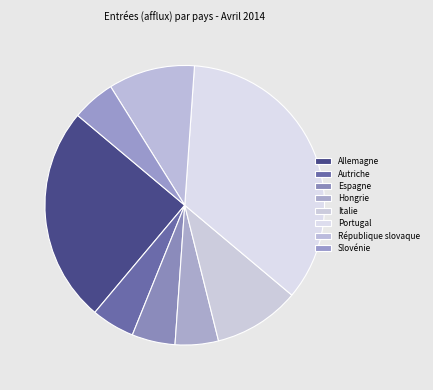

What percentage is NOT represented by Italie?

90.0%